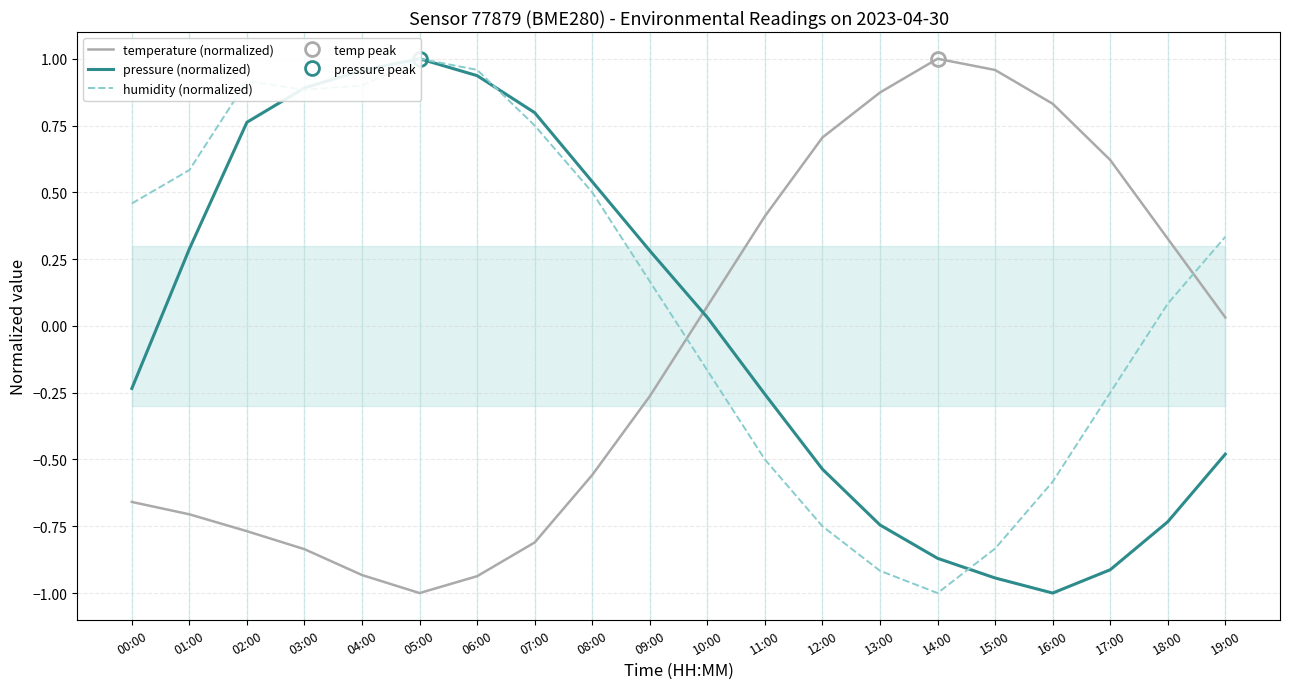

Rank the series at 03:00 from highest to lowest value.

pressure (normalized), humidity (normalized), temperature (normalized)